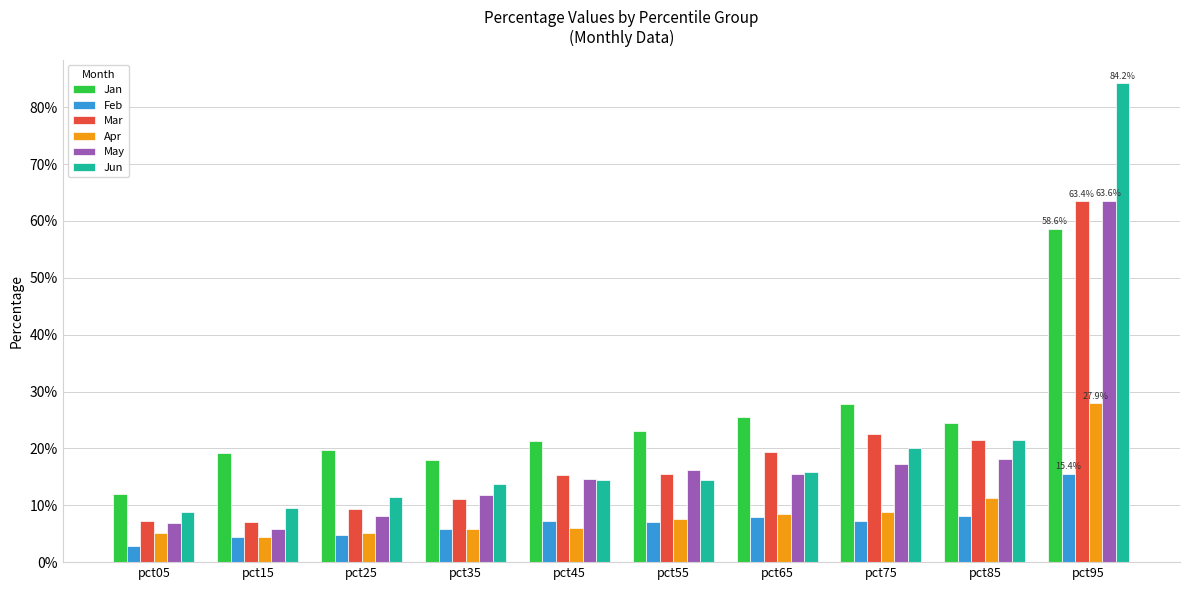

Is it true that Feb equals 0.2 at pct95?

False